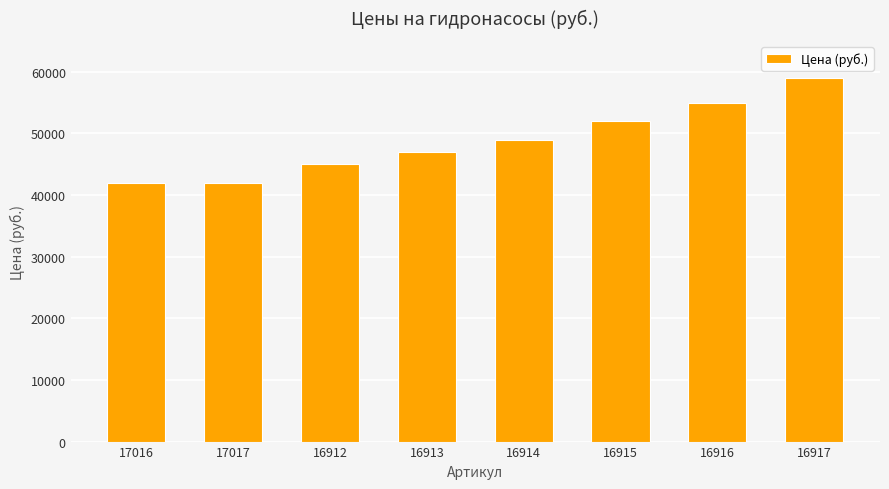

How many values are between 45000 and 55000?

5